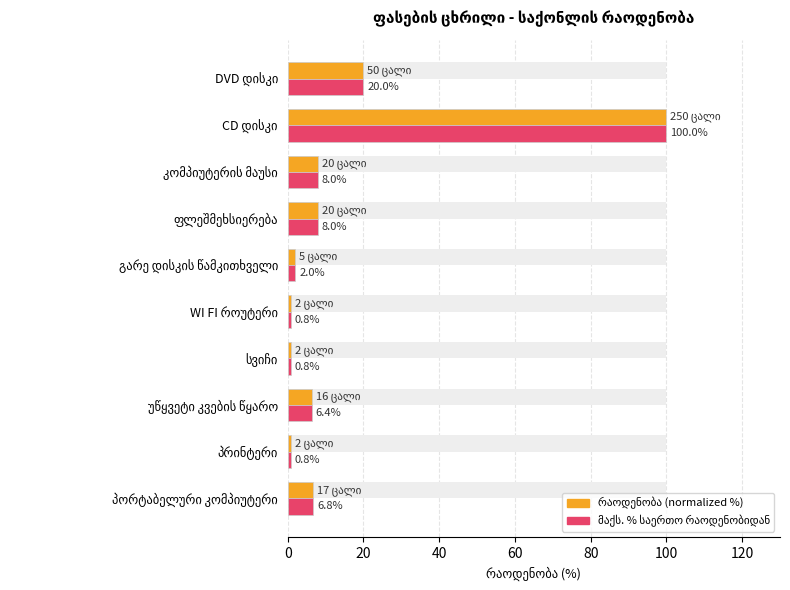

What is the minimum value for რაოდენობა (normalized %)?

0.8